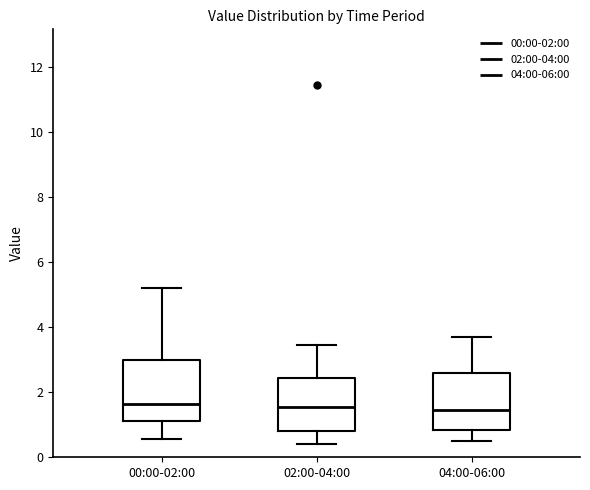

Reading left to right, read every box against the y-axis: the position of its median line, the range the box covers, and the ends of its whiskers. The values are not printed on the chart, so give them approximately, as read against the axis.

00:00-02:00: median 1.6, box 1.2 to 3.0, whiskers 0.6 to 5.2
02:00-04:00: median 1.6, box 0.8 to 2.4, whiskers 0.4 to 3.4
04:00-06:00: median 1.4, box 0.8 to 2.6, whiskers 0.6 to 3.8